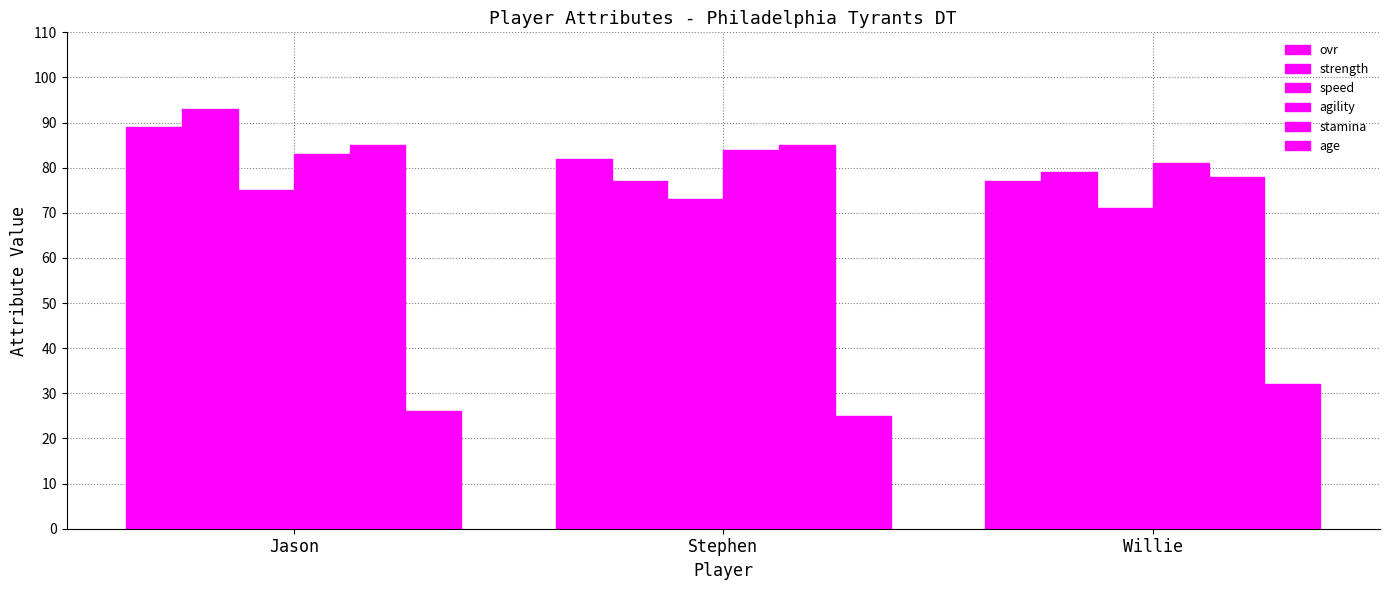

Reading right to left, transcribe all the data shown in this chart.

ovr: Willie=77	Stephen=82	Jason=89
strength: Willie=79	Stephen=77	Jason=93
speed: Willie=71	Stephen=73	Jason=75
agility: Willie=81	Stephen=84	Jason=83
stamina: Willie=78	Stephen=85	Jason=85
age: Willie=32	Stephen=25	Jason=26